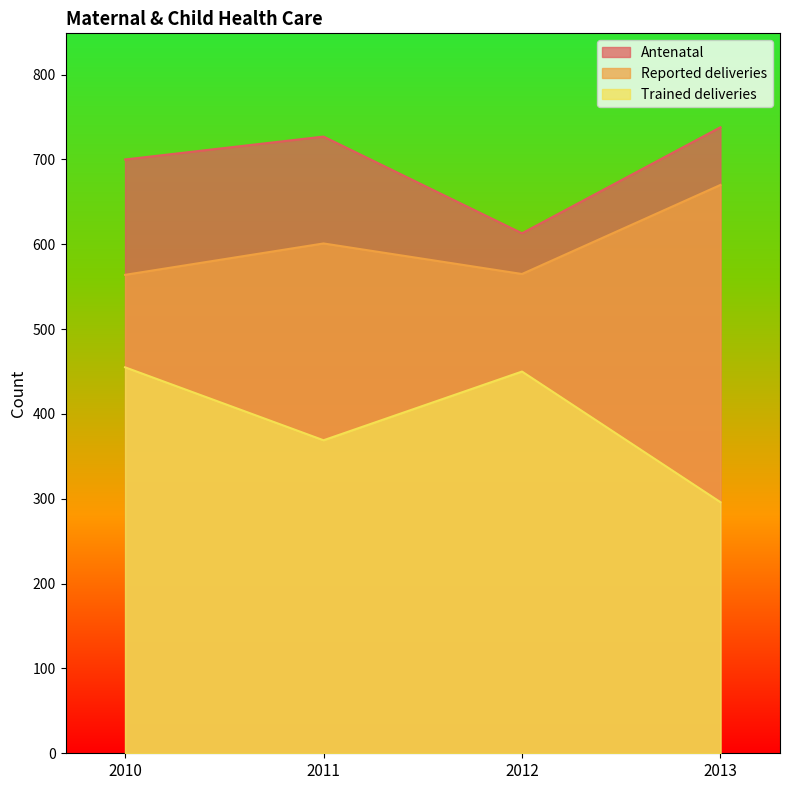

Is the value of Reported deliveries at 2012 greater than the value of Antenatal at 2011?

No